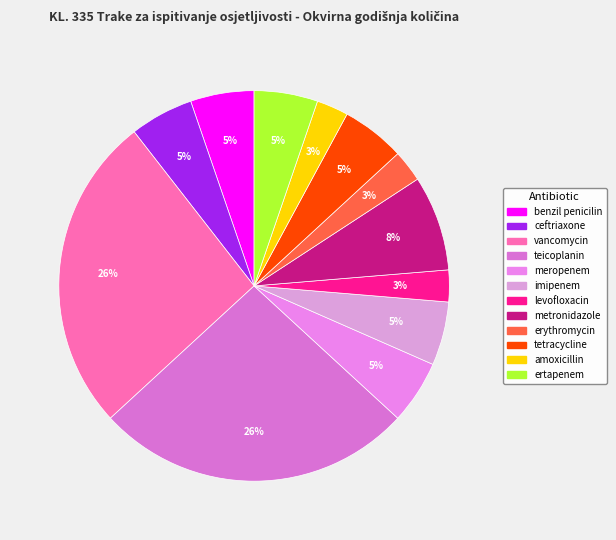

To the nearest percent, what portion does erythromycin represent?

3%